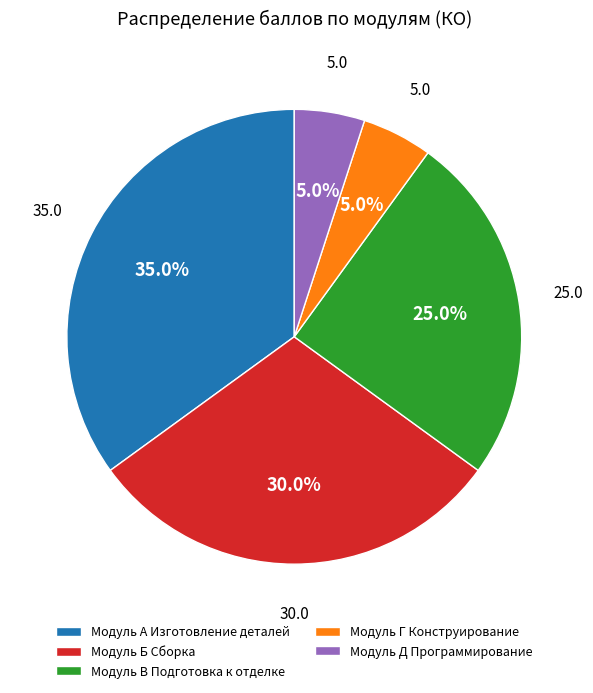

Does Модуль Б Сборка represent more than half of the total?

No